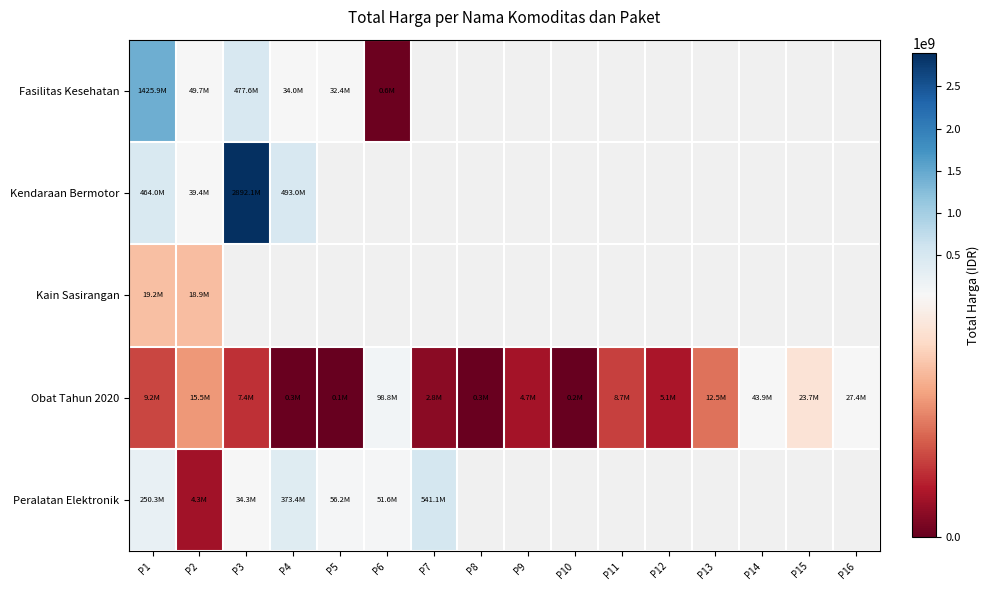

Is it true that Peralatan Elektronik equals 56152800.0 at P5?

True